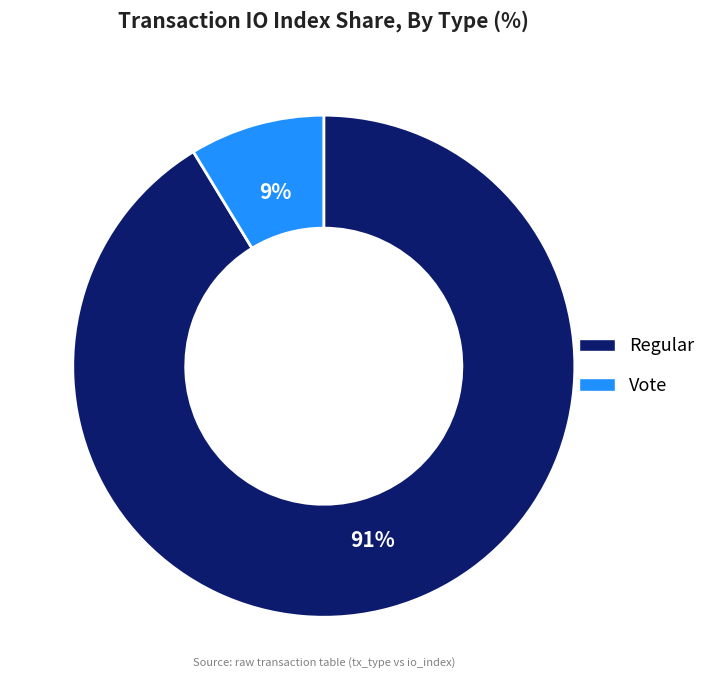

To the nearest percent, what is the combined percentage of Vote and Regular?

100%